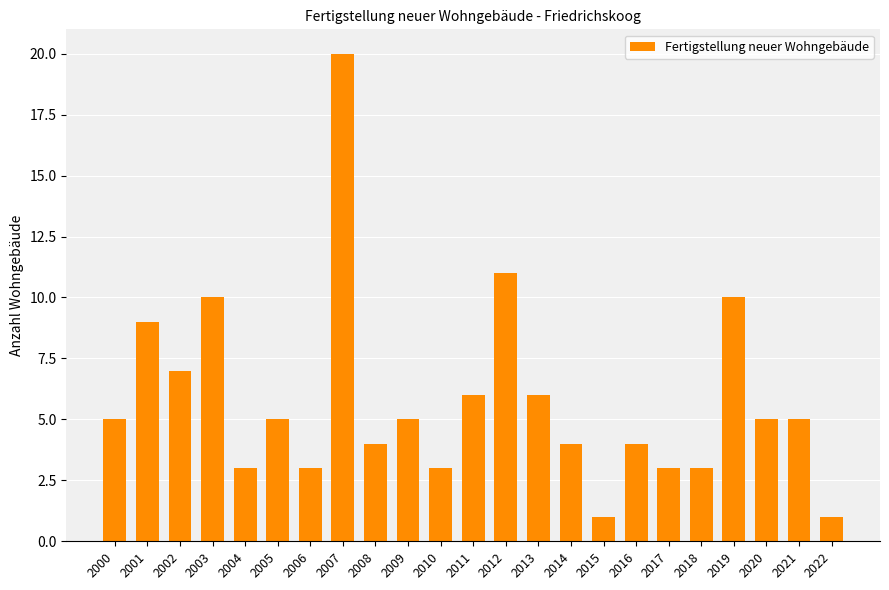

True or false: the data shows 5 at 2005.

True